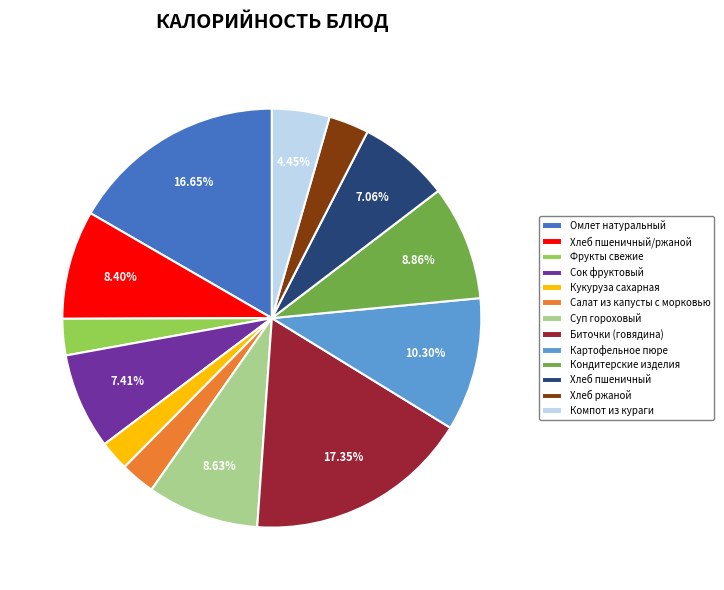

Is the sum of Салат из капусты с морковью and Сок фруктовый greater than half?

No